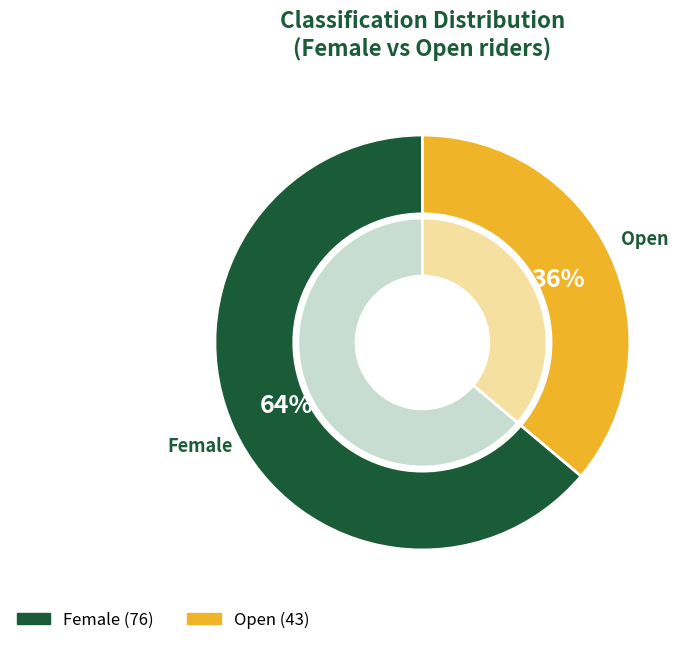

Does Female account for over 50% of the chart?

Yes